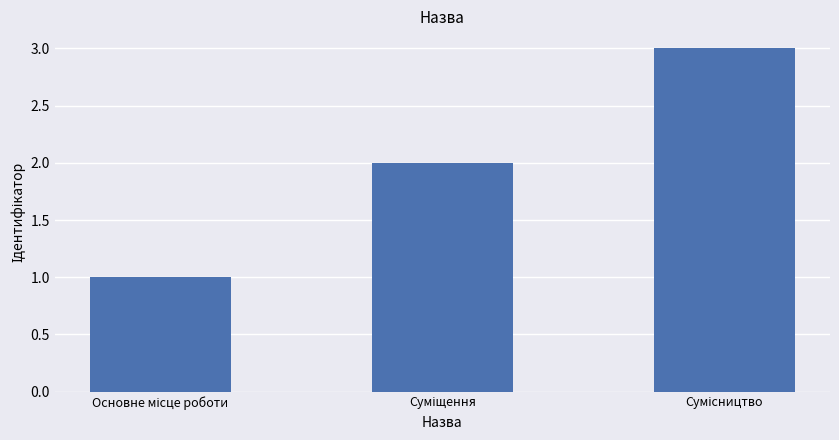

Reading right to left, extract all data points from this chart.

3	2	1